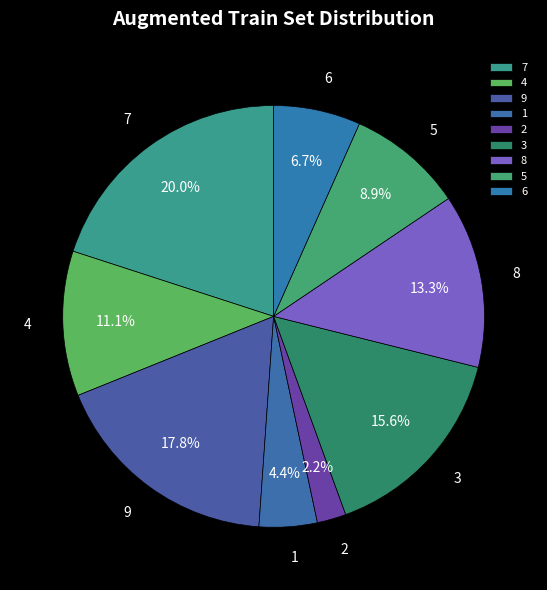

What is the smallest slice in the pie chart?

2